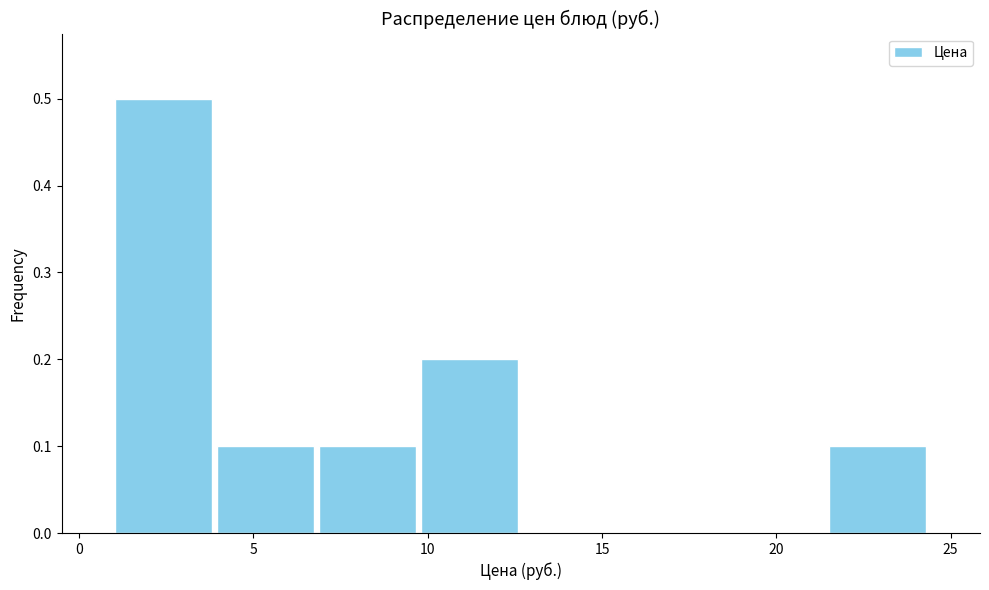

What is the height of the bar covering 21.5 to 24.5 on the x-axis? Neither the bar edges nor the heights are printed on the chart, so give them approximately, as read against the axes.

0.1